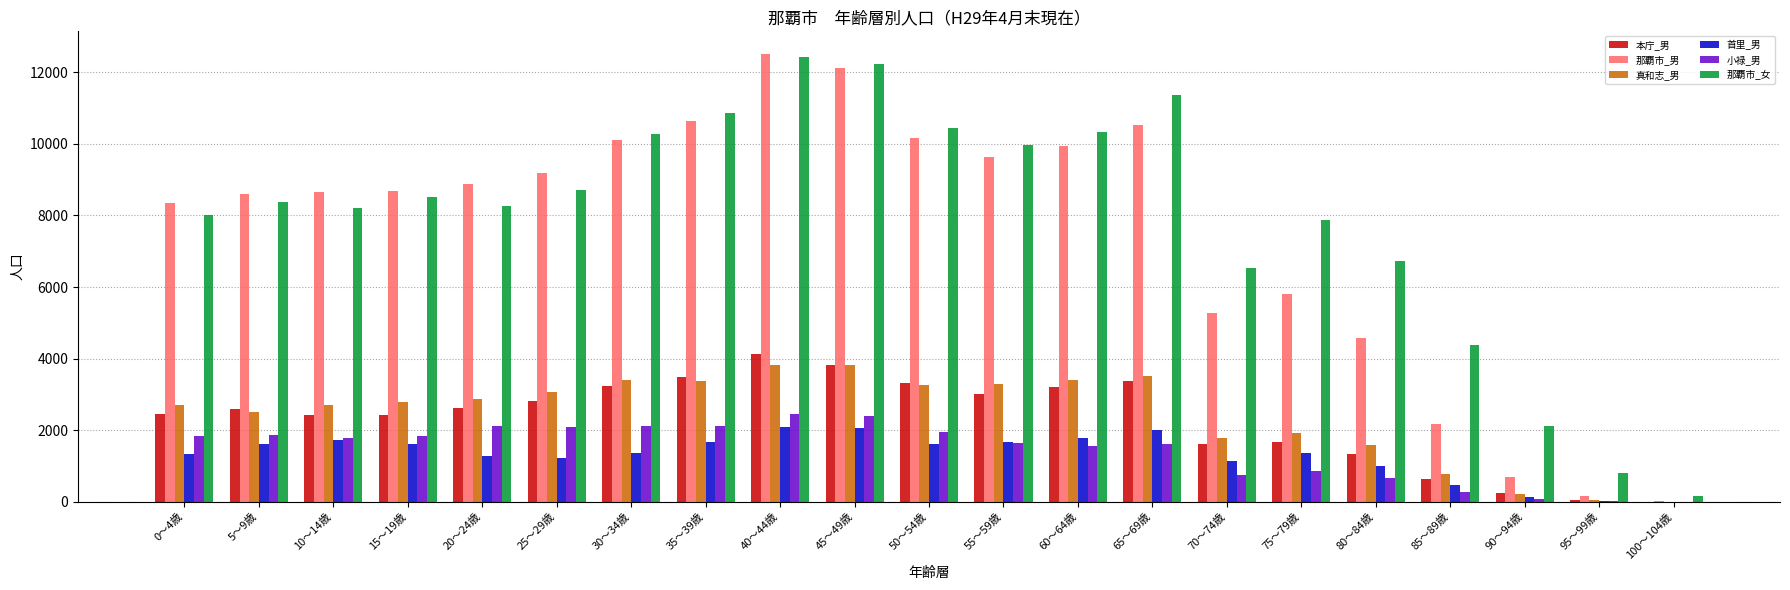

Does the chart contain stacked bars?

No